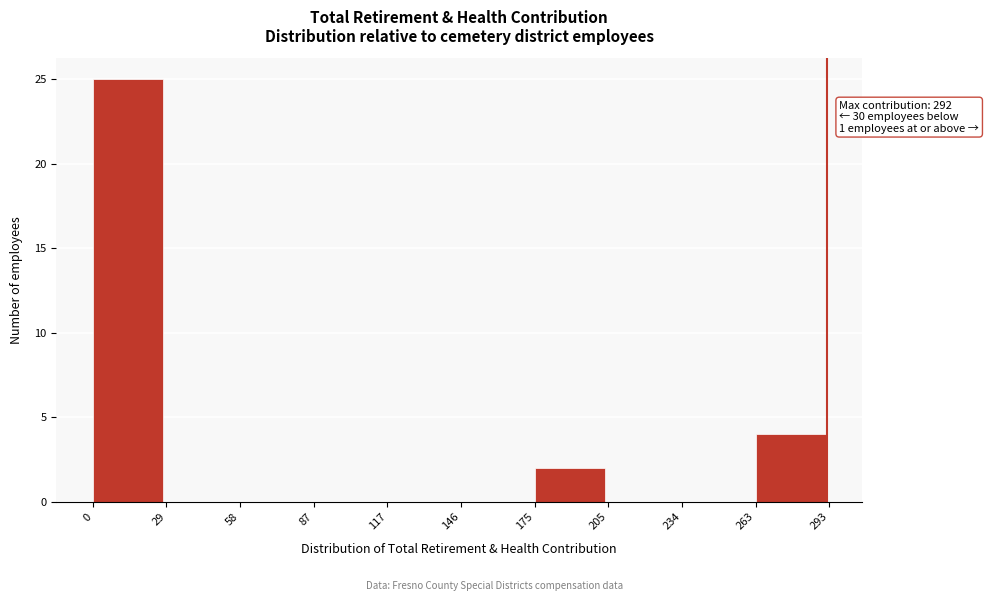

Which range on the x-axis has the tallest bar?

0 to 29